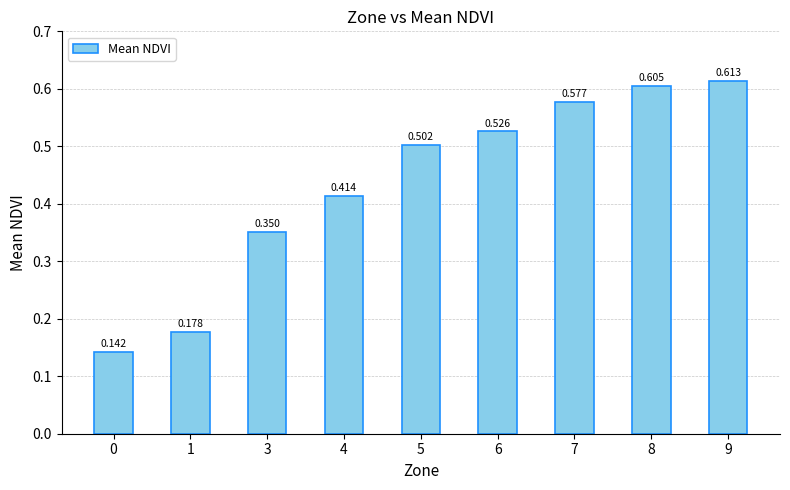

Rank the categories by value from highest to lowest.

9, 8, 7, 6, 5, 4, 3, 1, 0